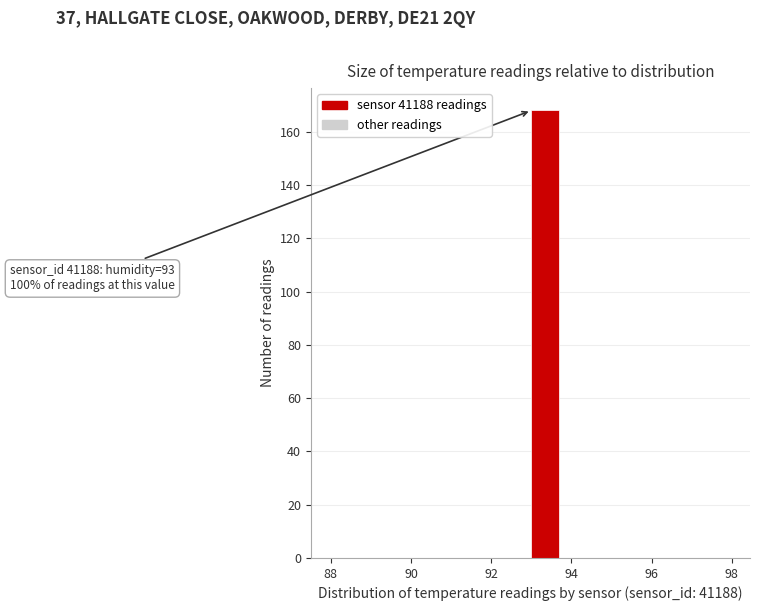

Around what value on the x-axis is the tallest bar? Give the approximate position of its centre, as read against the axis.

93.4